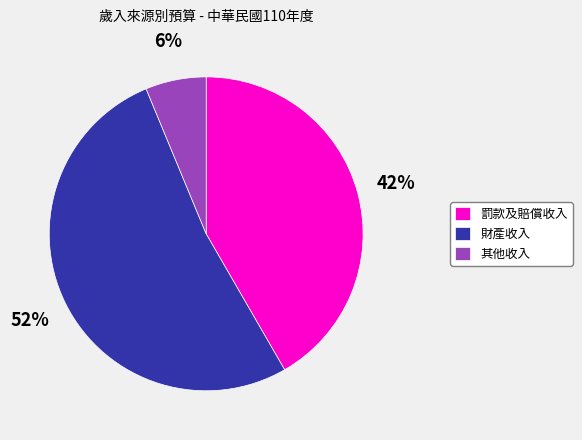

To the nearest percent, what percentage of the pie is 財產收入?

52%